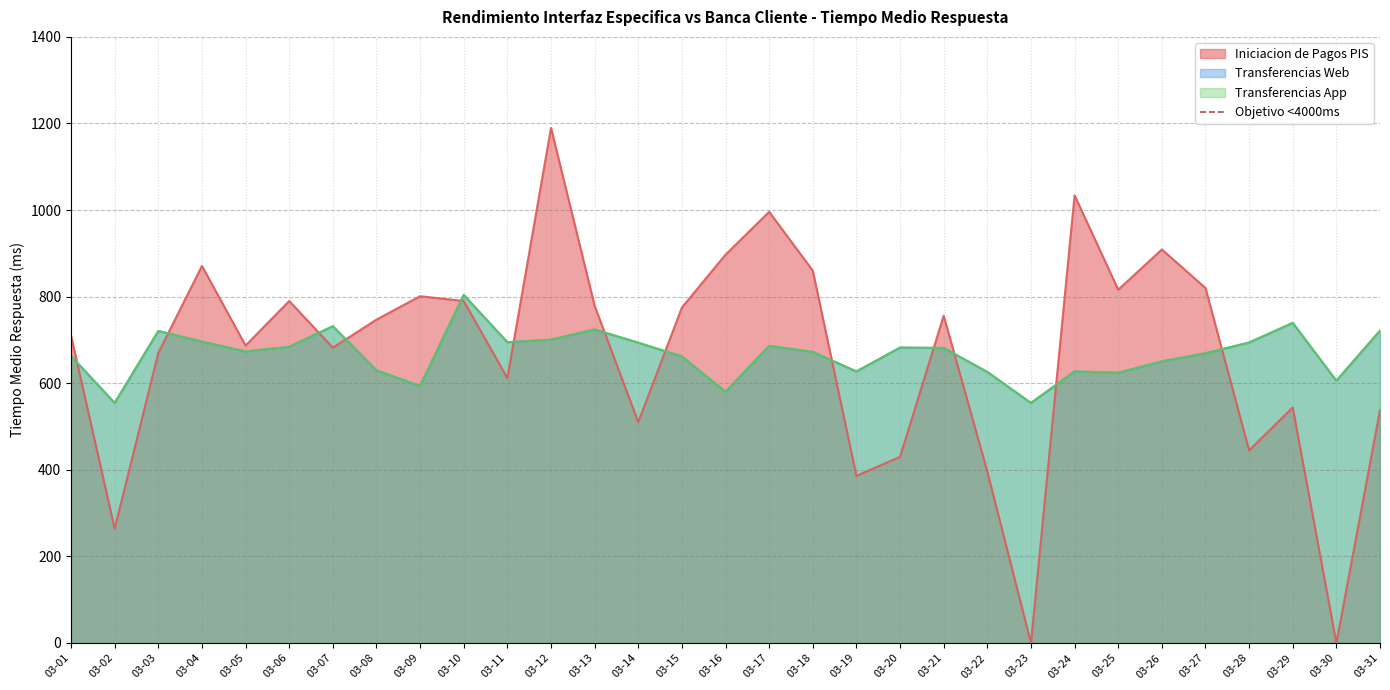

At which label is Transferencias App closest to 679?

03-21